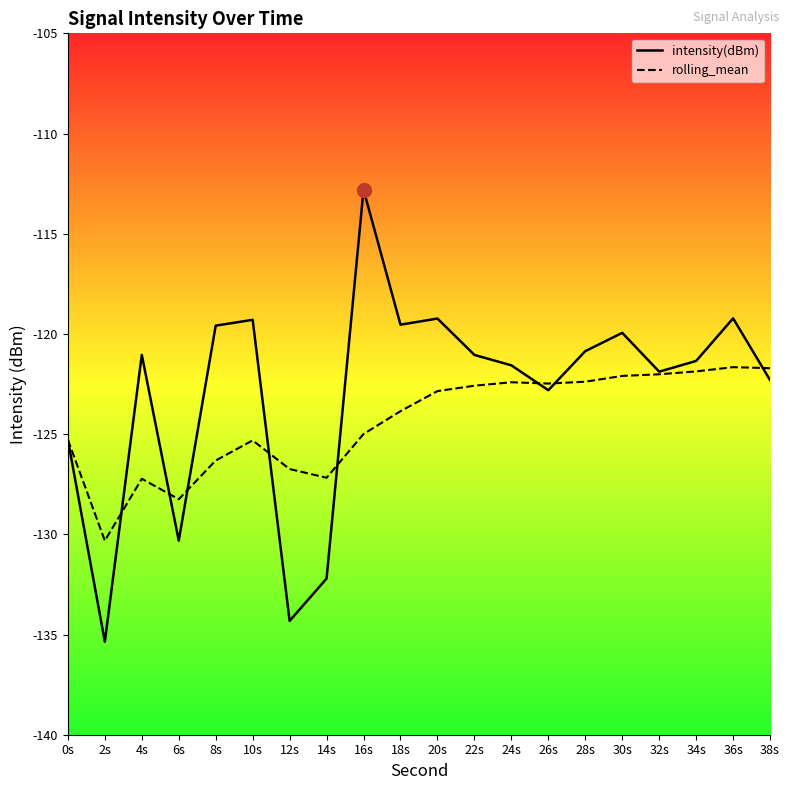

What is the smallest value displayed?

-135.4